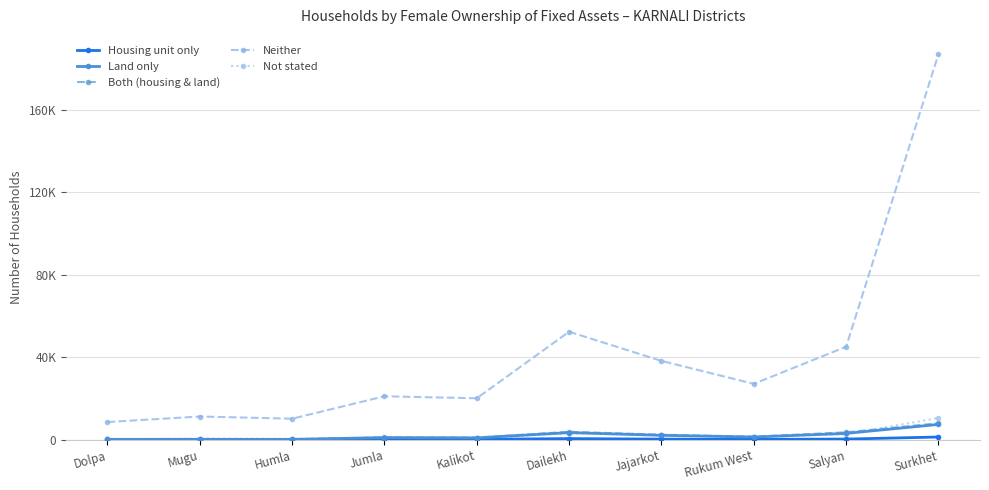

What is the sum of all Not stated values?

23032